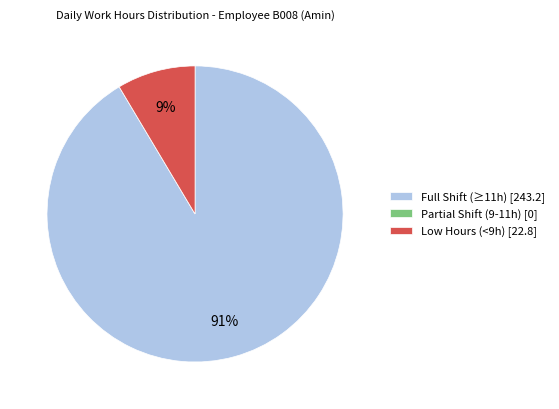

To the nearest percent, what percentage of the pie is Low Hours (<9h) [22.8]?

9%